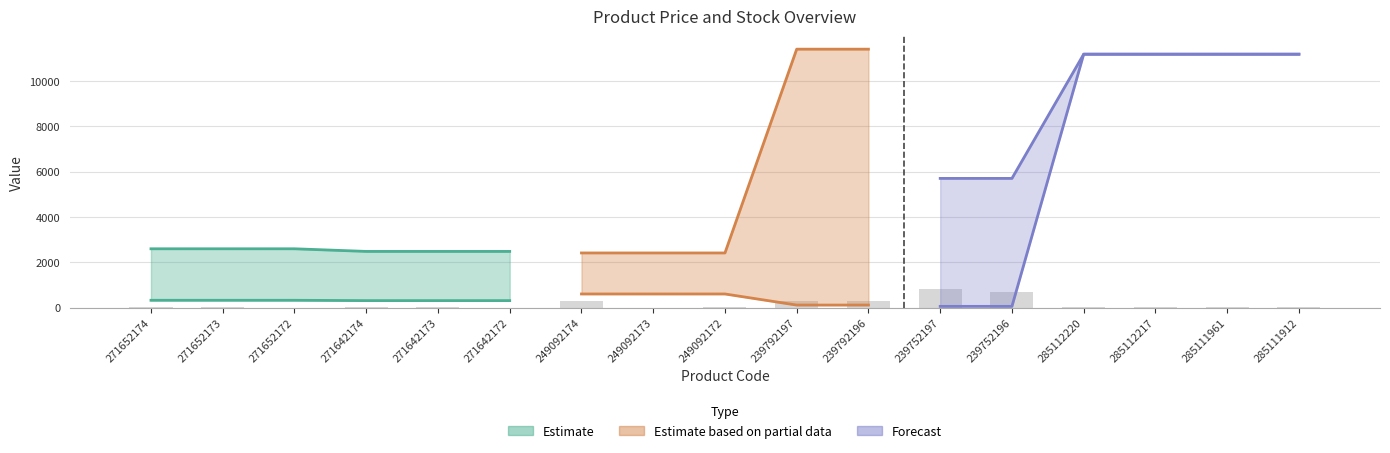

Which category has the highest value across all series?

239792197